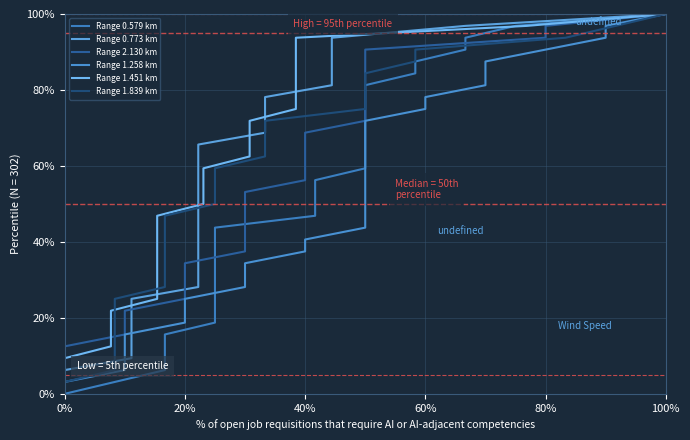

The value of Range 0.773 km at 9 is 5.8. True or false?

False